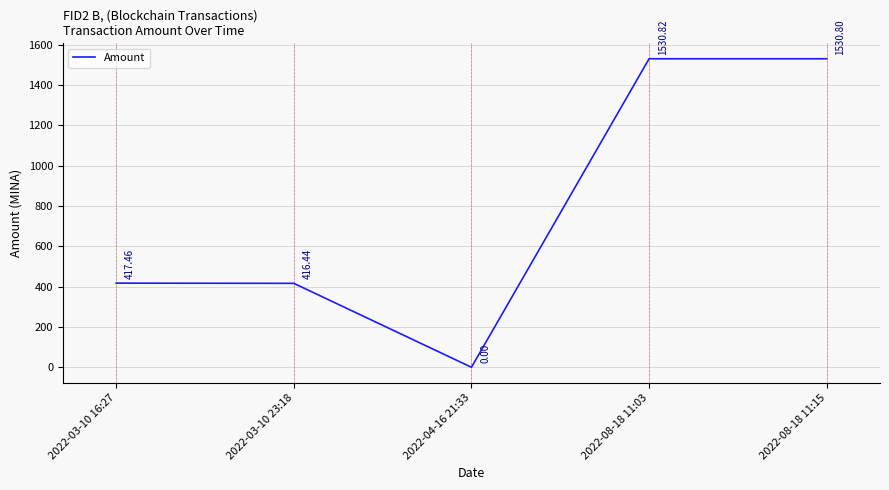

Where is the first local minimum?

2022-04-16 21:33